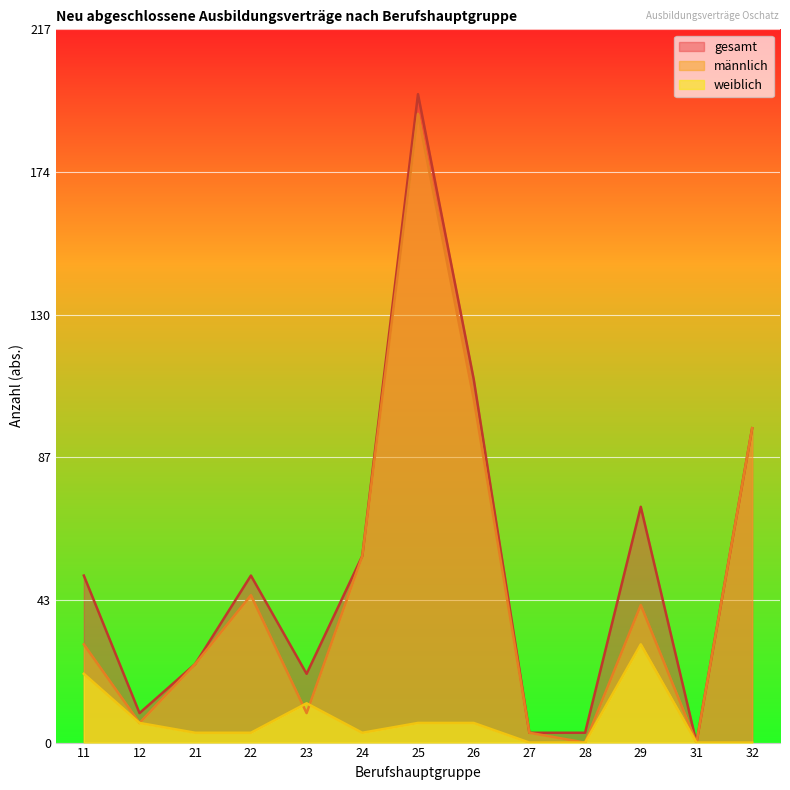

What is the difference between the maximum and minimum values in the männlich series?

192